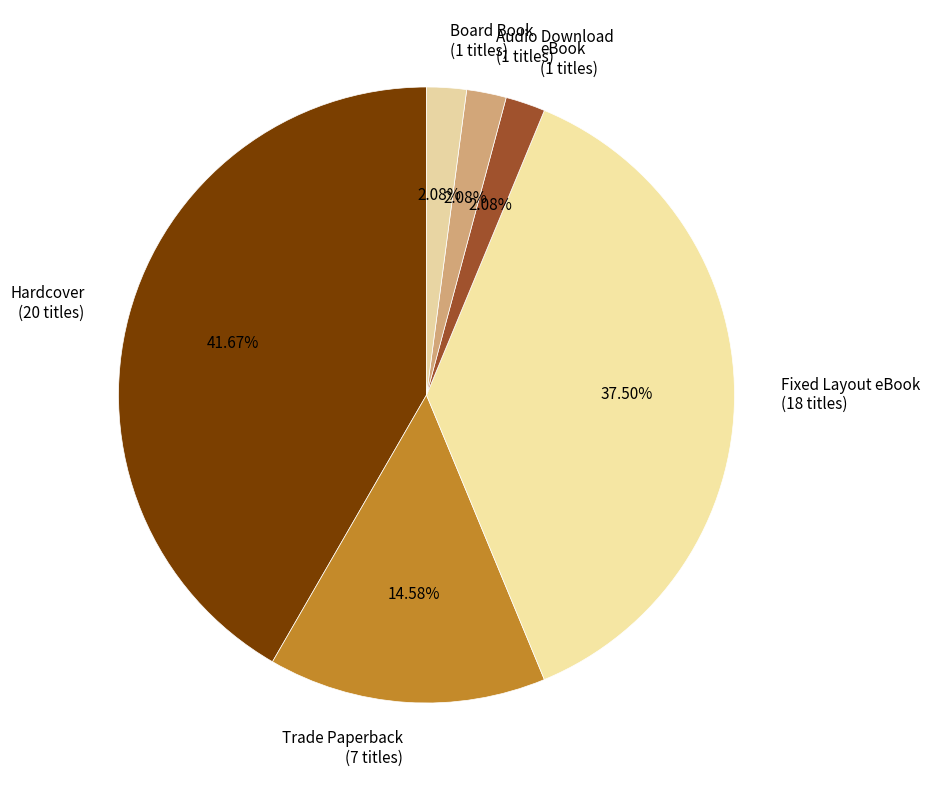

Which slice is the largest?

Hardcover